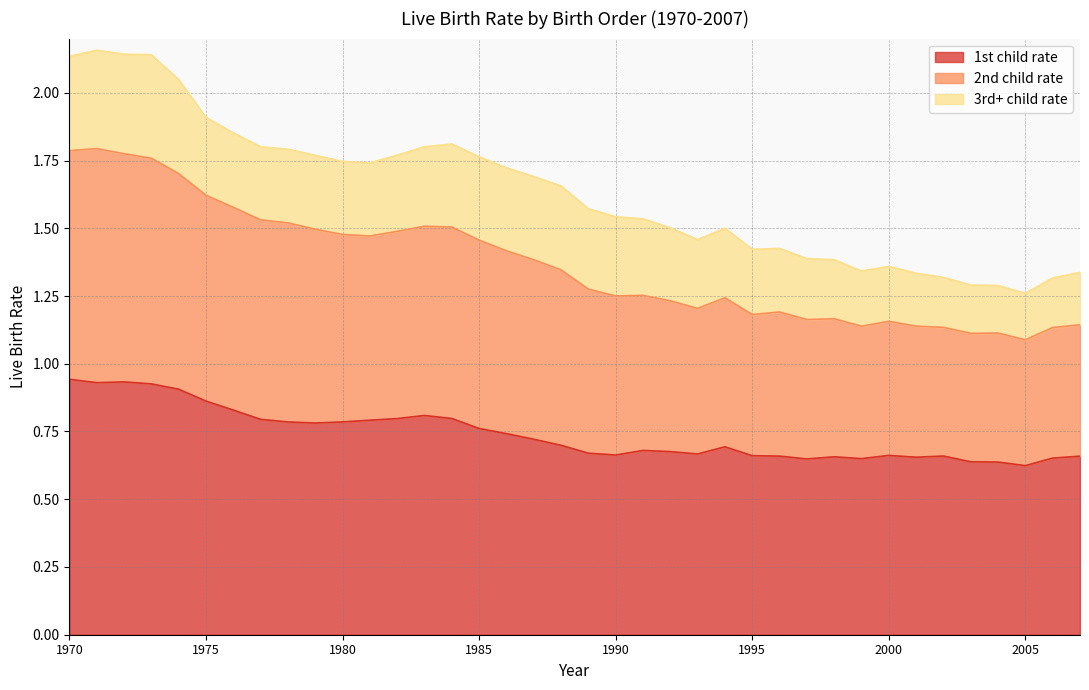

Which category has the highest value in the 2nd child rate series?

1971